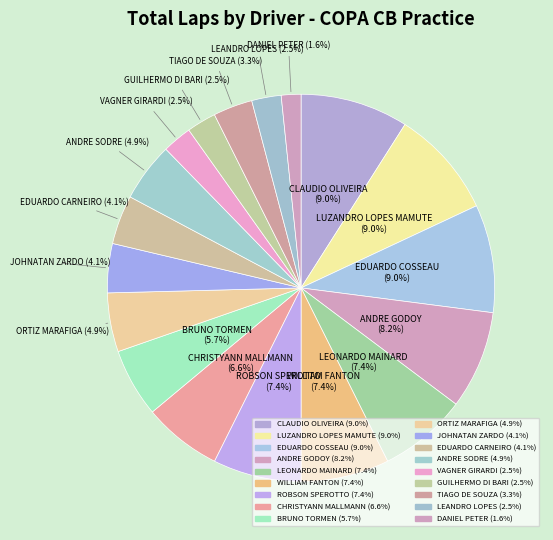

Does ANDRE GODOY represent more than half of the total?

No